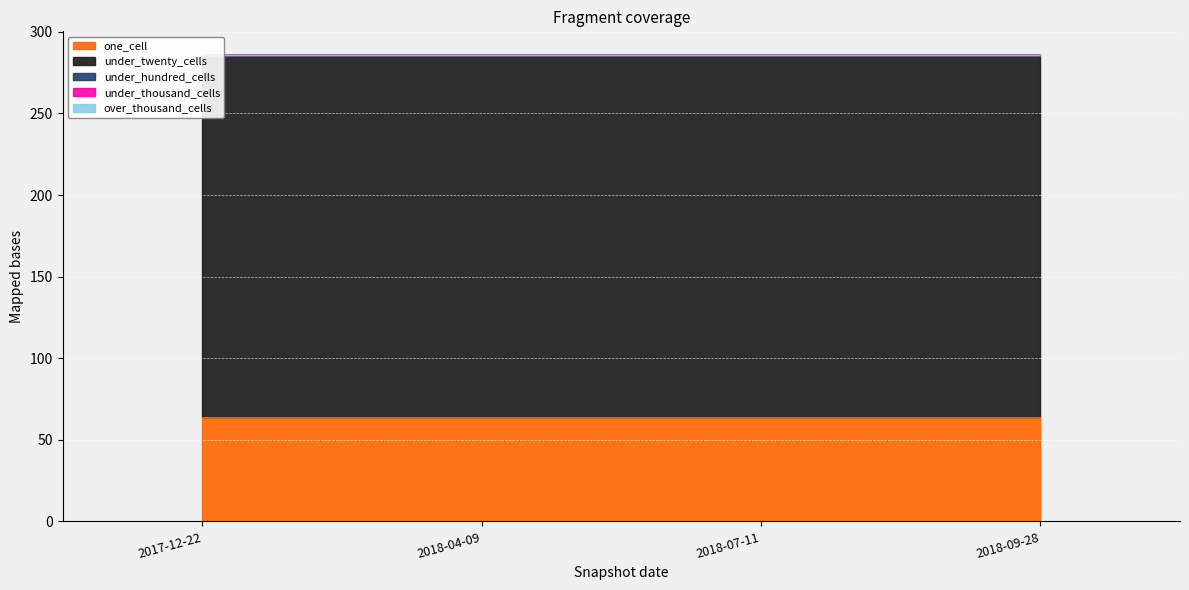

Reading left to right, what are all the values shown in this chart?

one_cell: 64	64	64	64
under_twenty_cells: 222	222	222	222
under_hundred_cells: 0	0	0	0
under_thousand_cells: 0	0	0	0
over_thousand_cells: 0	0	0	0